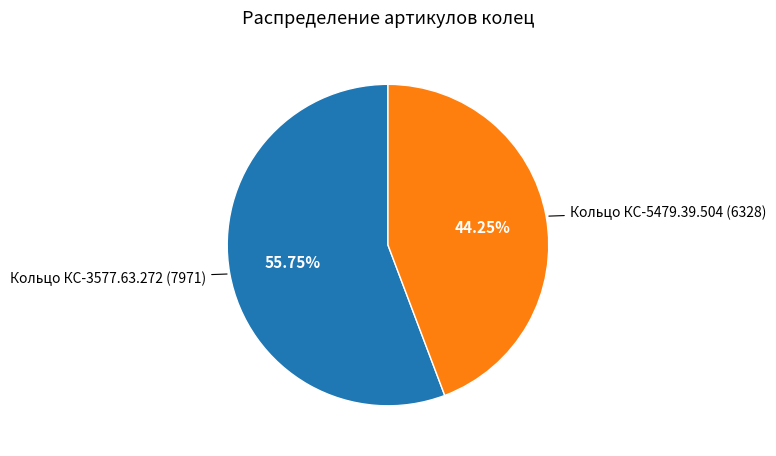

What percentage do Кольцо КС-3577.63.272 and Кольцо КС-5479.39.504 together represent?

100.0%